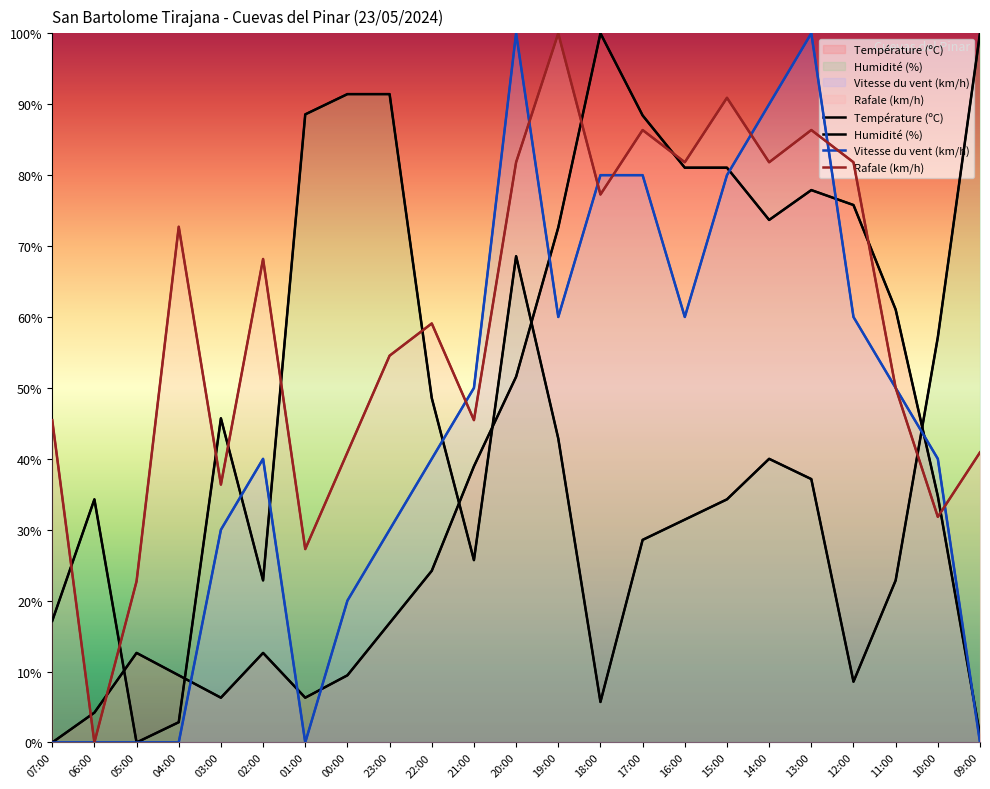

How many values in Température (ºC) are above zero?

22